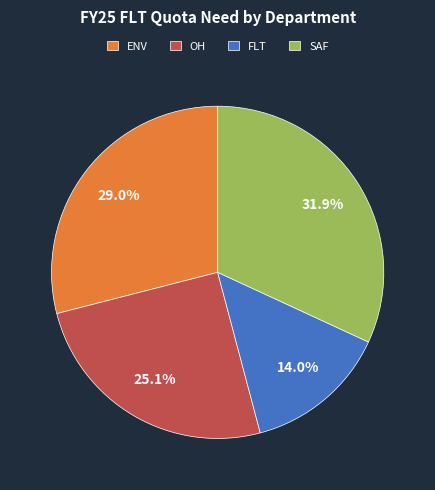

Combined, what portion of the pie is ENV and SAF?

60.9%